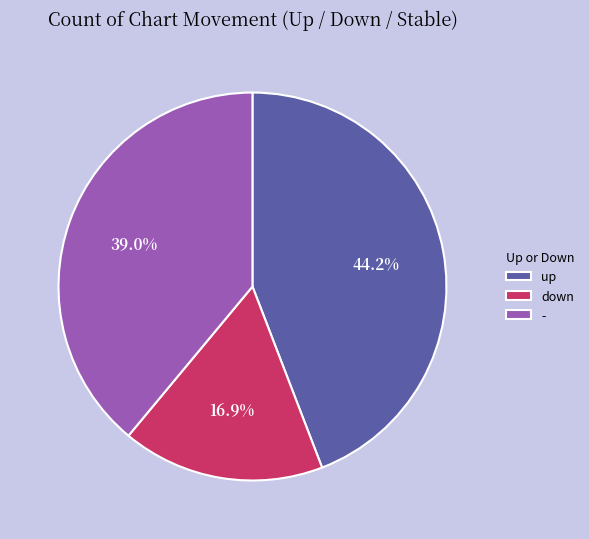

Which category has the biggest portion of the pie?

up